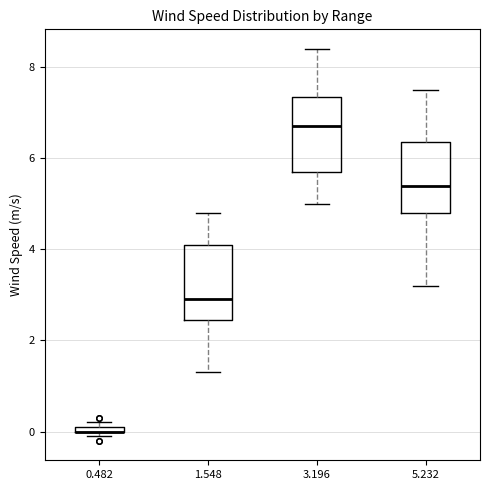

Where is the upper edge of the box at x = 0.482 on the y-axis? The values are not printed on the chart, so give them approximately, as read against the axis.

0.2